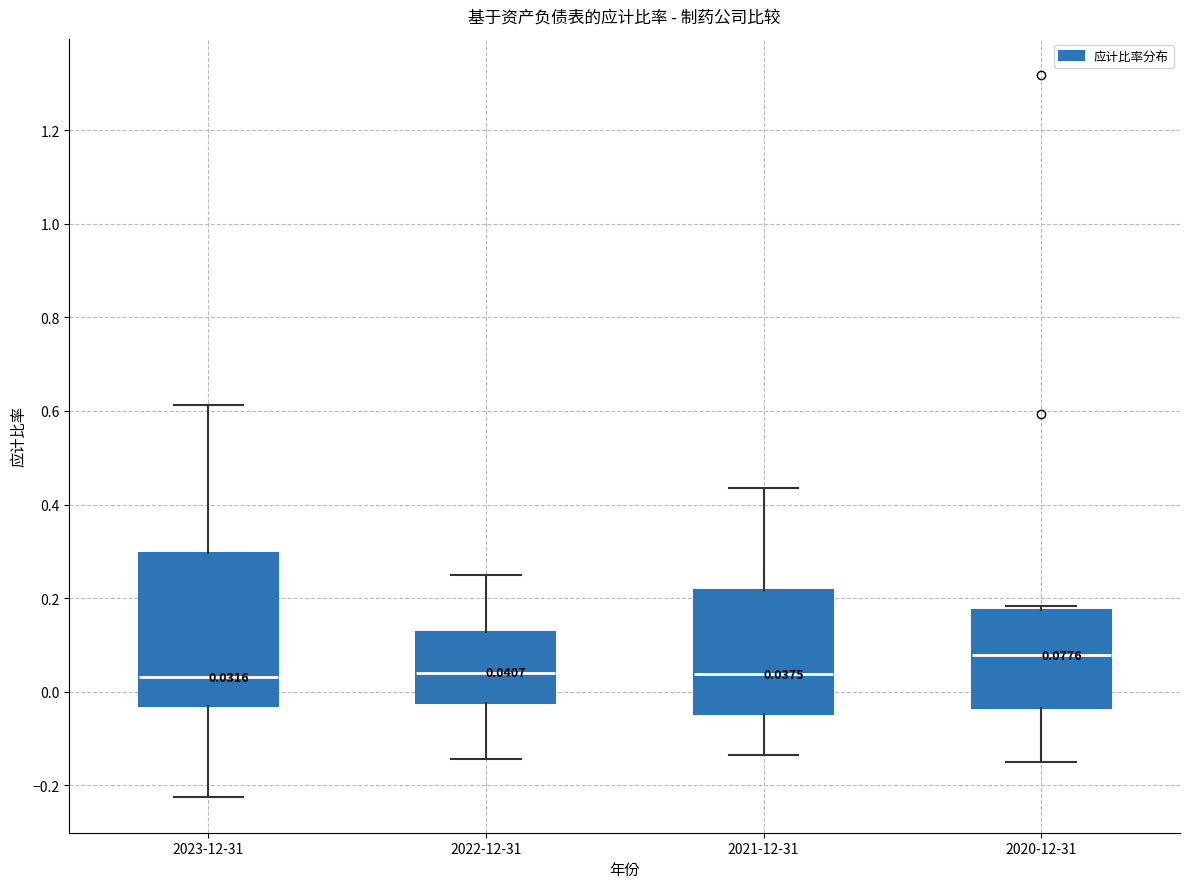

Which box has the highest median line?

2020-12-31